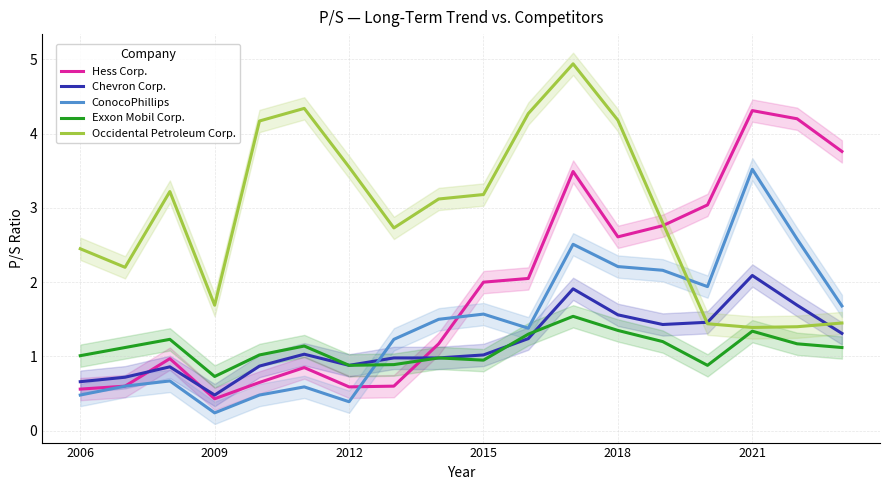

What is the difference between the maximum and minimum values in the Exxon Mobil Corp. series?

0.8